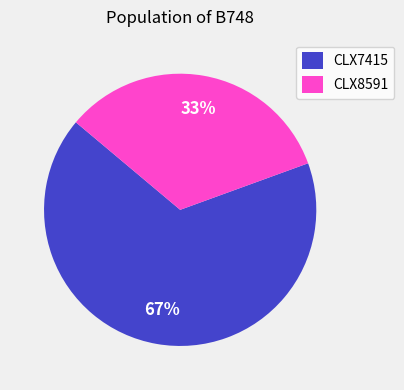

To the nearest percent, what is the combined percentage of CLX8591 and CLX7415?

100%